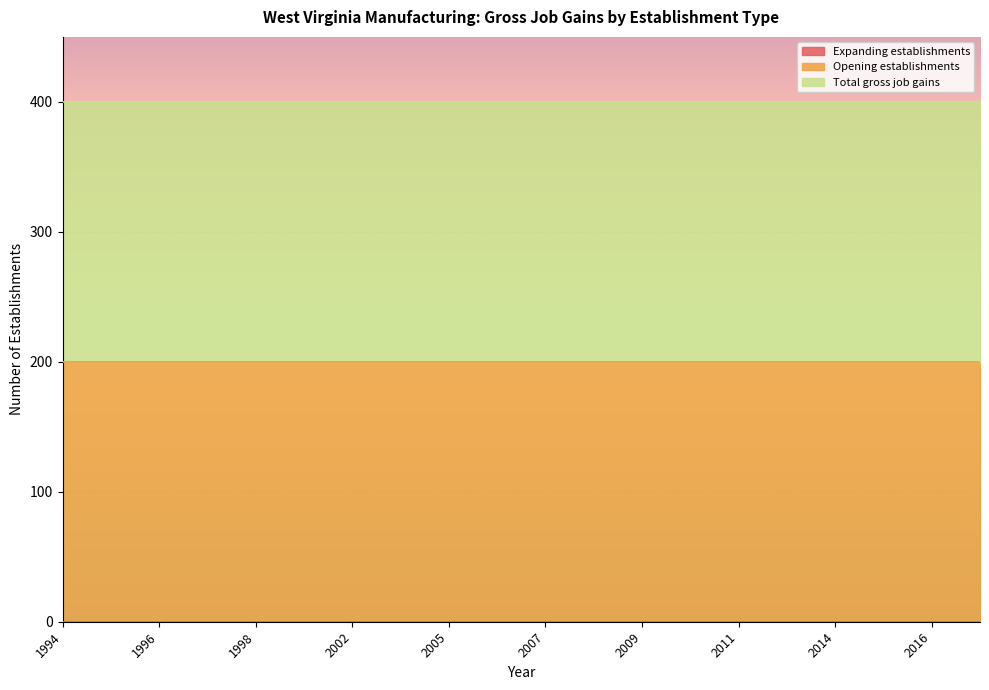

At which category does the chart reach its peak across all series?

1994